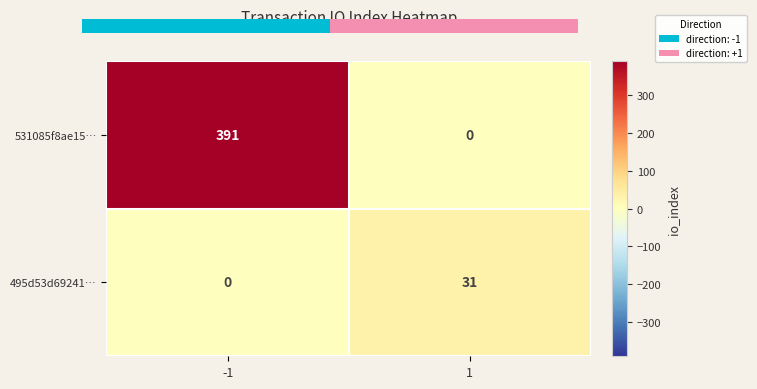

Reading right to left, extract all data points from this chart.

531085f8ae15…: 1=0	-1=391
495d53d69241…: 1=31	-1=0